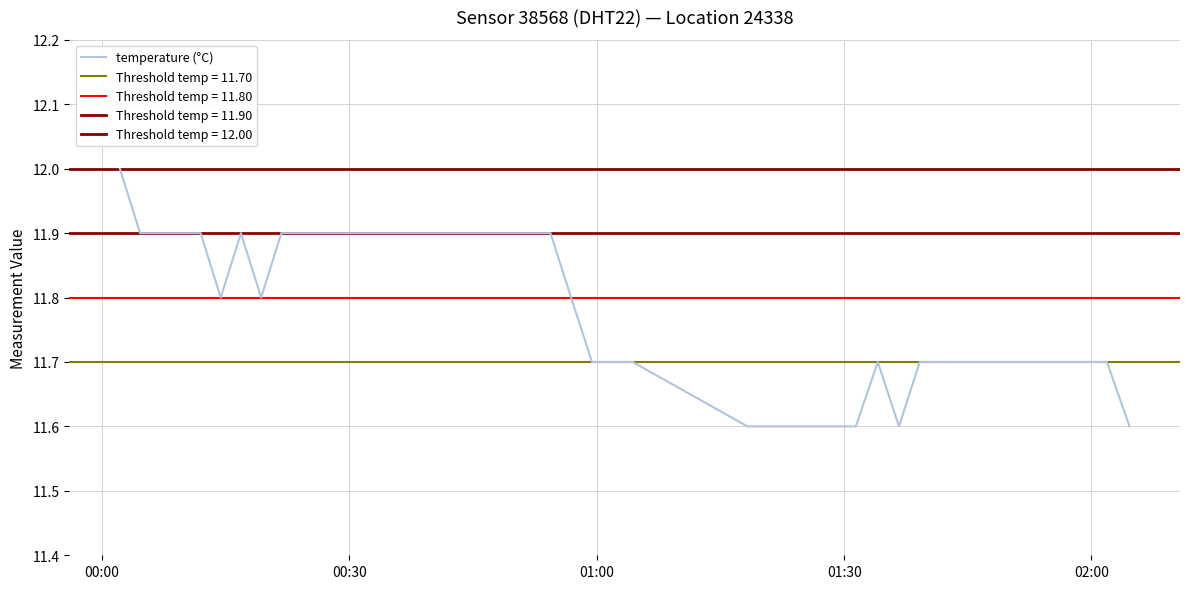

Does the chart display data point markers on the line(s)?

No